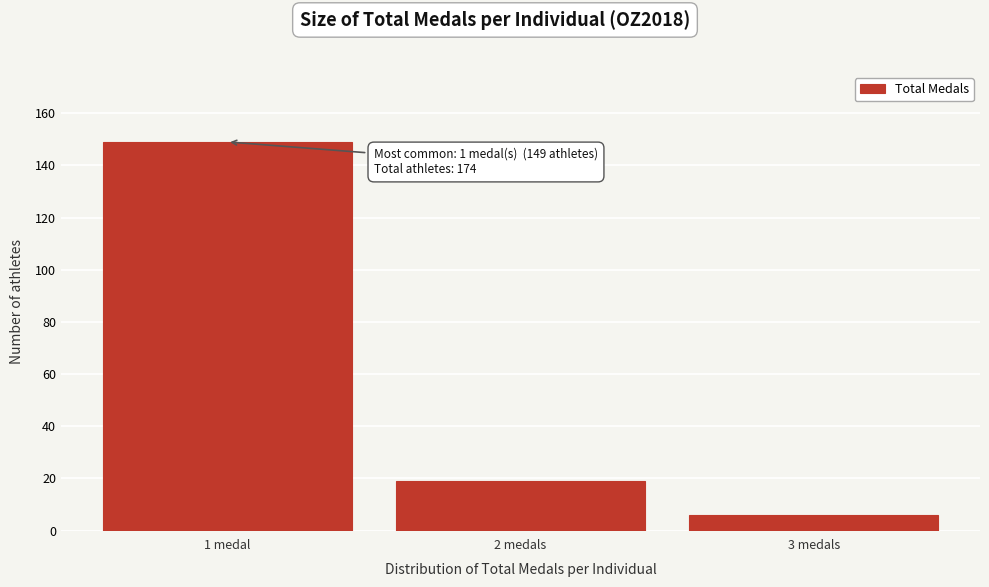

Reading left to right, what are all the values shown in this chart?

149	19	6